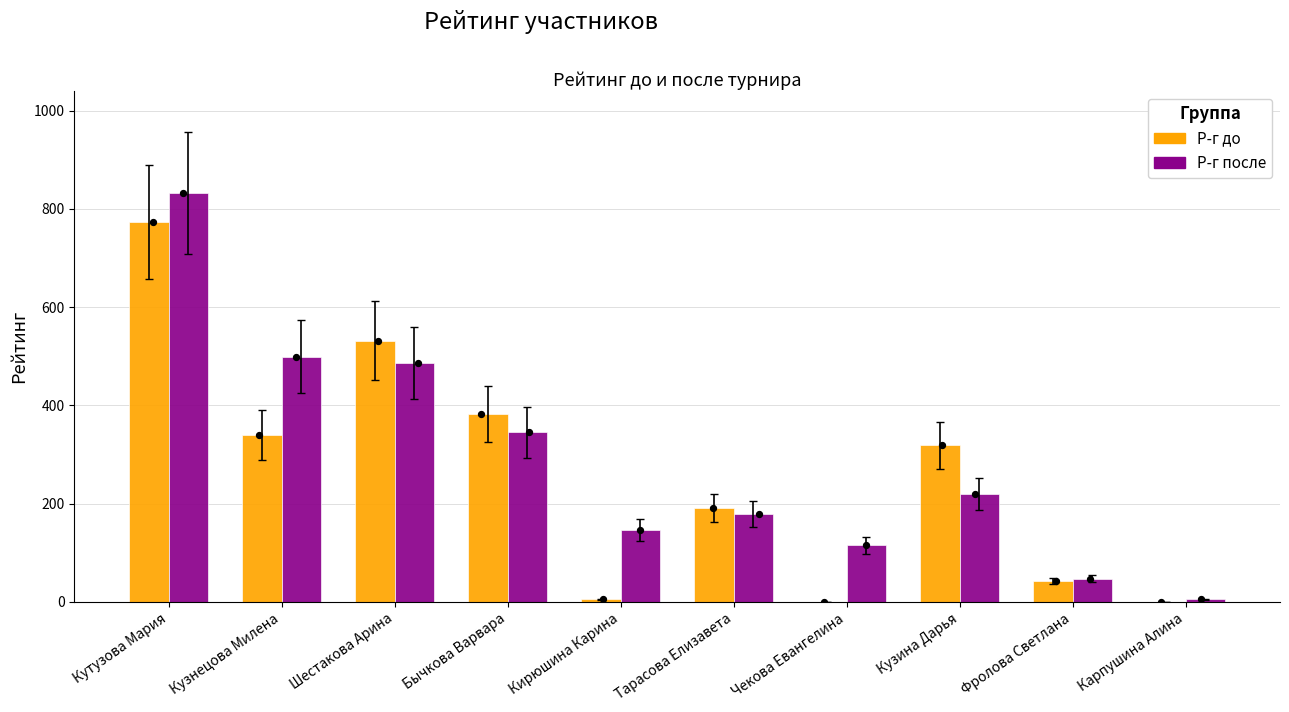

At how many categories does at least one series exceed 191?

5